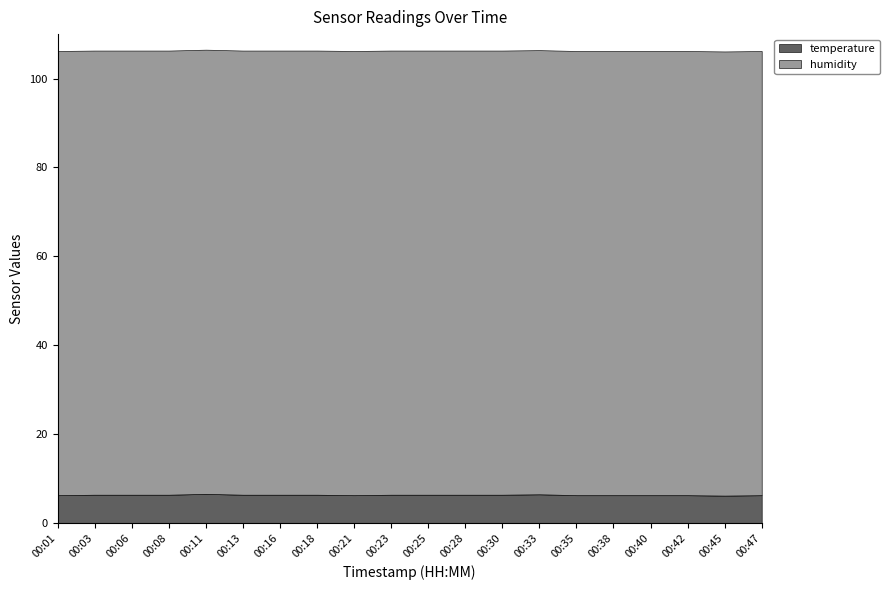

Rank the series by their average value, from highest to lowest.

humidity, temperature